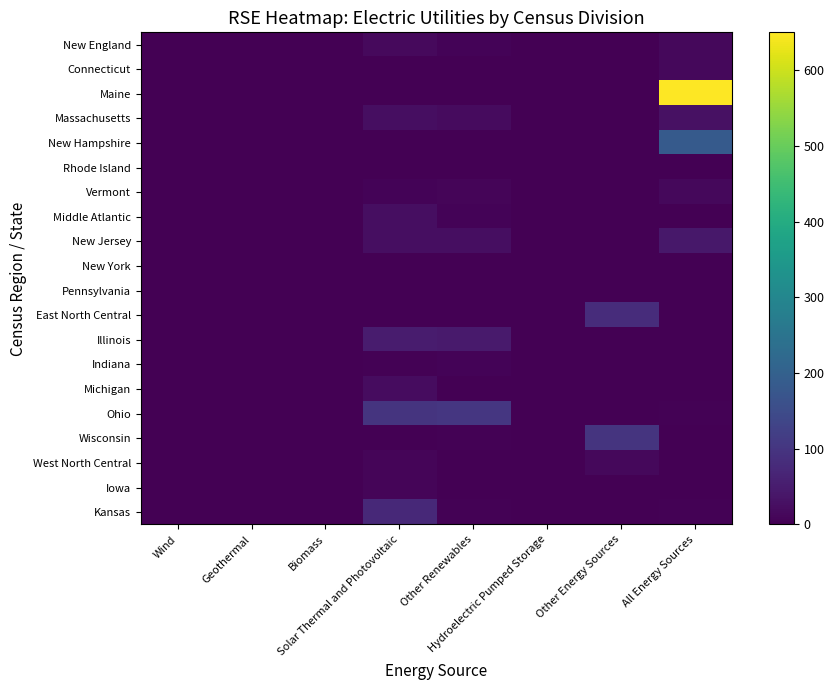

The Maine series shows -238.1 at Other Renewables. True or false?

False